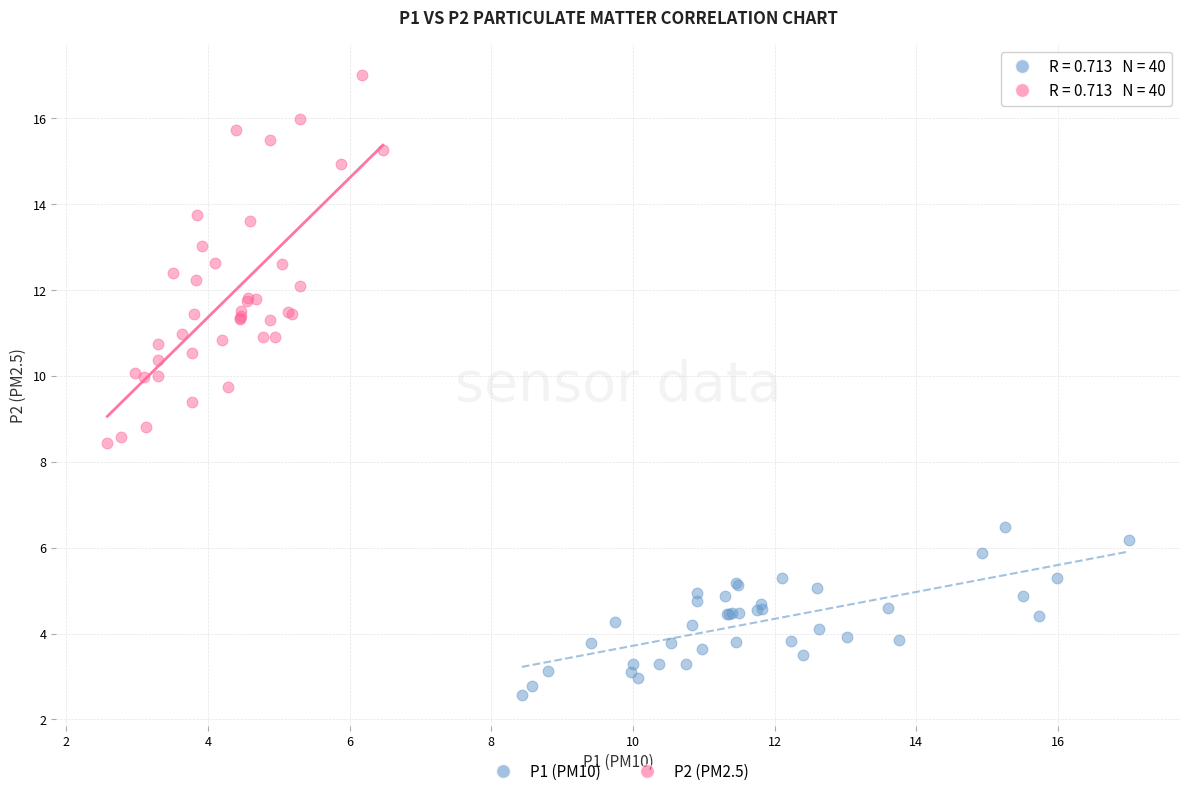

Which series reaches the minimum Y coordinate?

P1 (PM10)